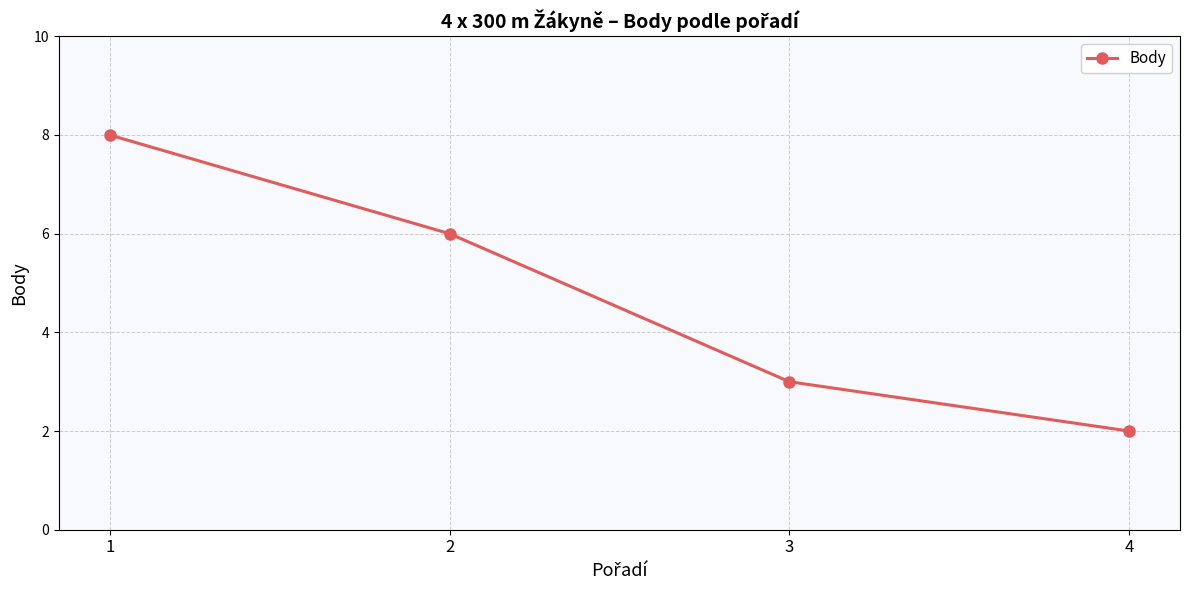

What is the sum of the values at 2 and 4?

8